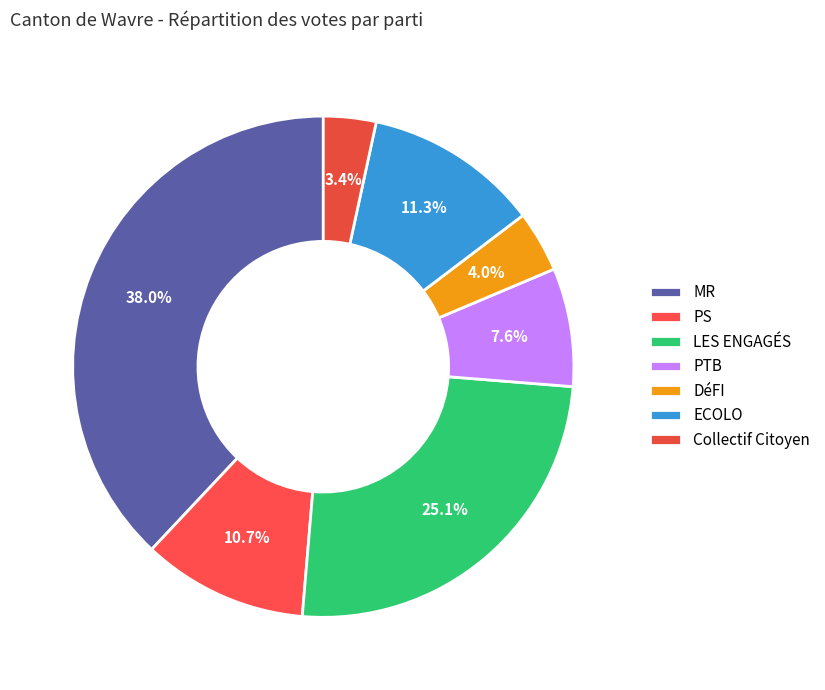

Count the number of slices in the pie.

7